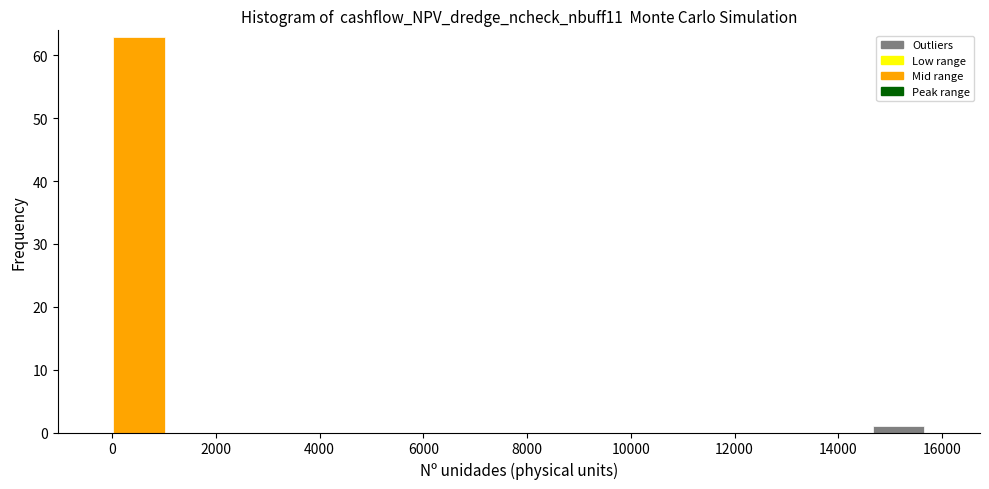

Reading left to right, list every bar in this chart as the range it spans on the x-axis followed by its height. Neither the bar edges nor the heights are printed on the chart, so give them approximately, as read against the axes.

0 to 1000: 63
1000 to 2000: 0
2000 to 3200: 0
3200 to 4200: 0
4200 to 5200: 0
5200 to 6200: 0
6200 to 7400: 0
7400 to 8400: 0
8400 to 9400: 0
9400 to 10400: 0
10400 to 11600: 0
11600 to 12600: 0
12600 to 13600: 0
13600 to 14600: 0
14600 to 15600: 1